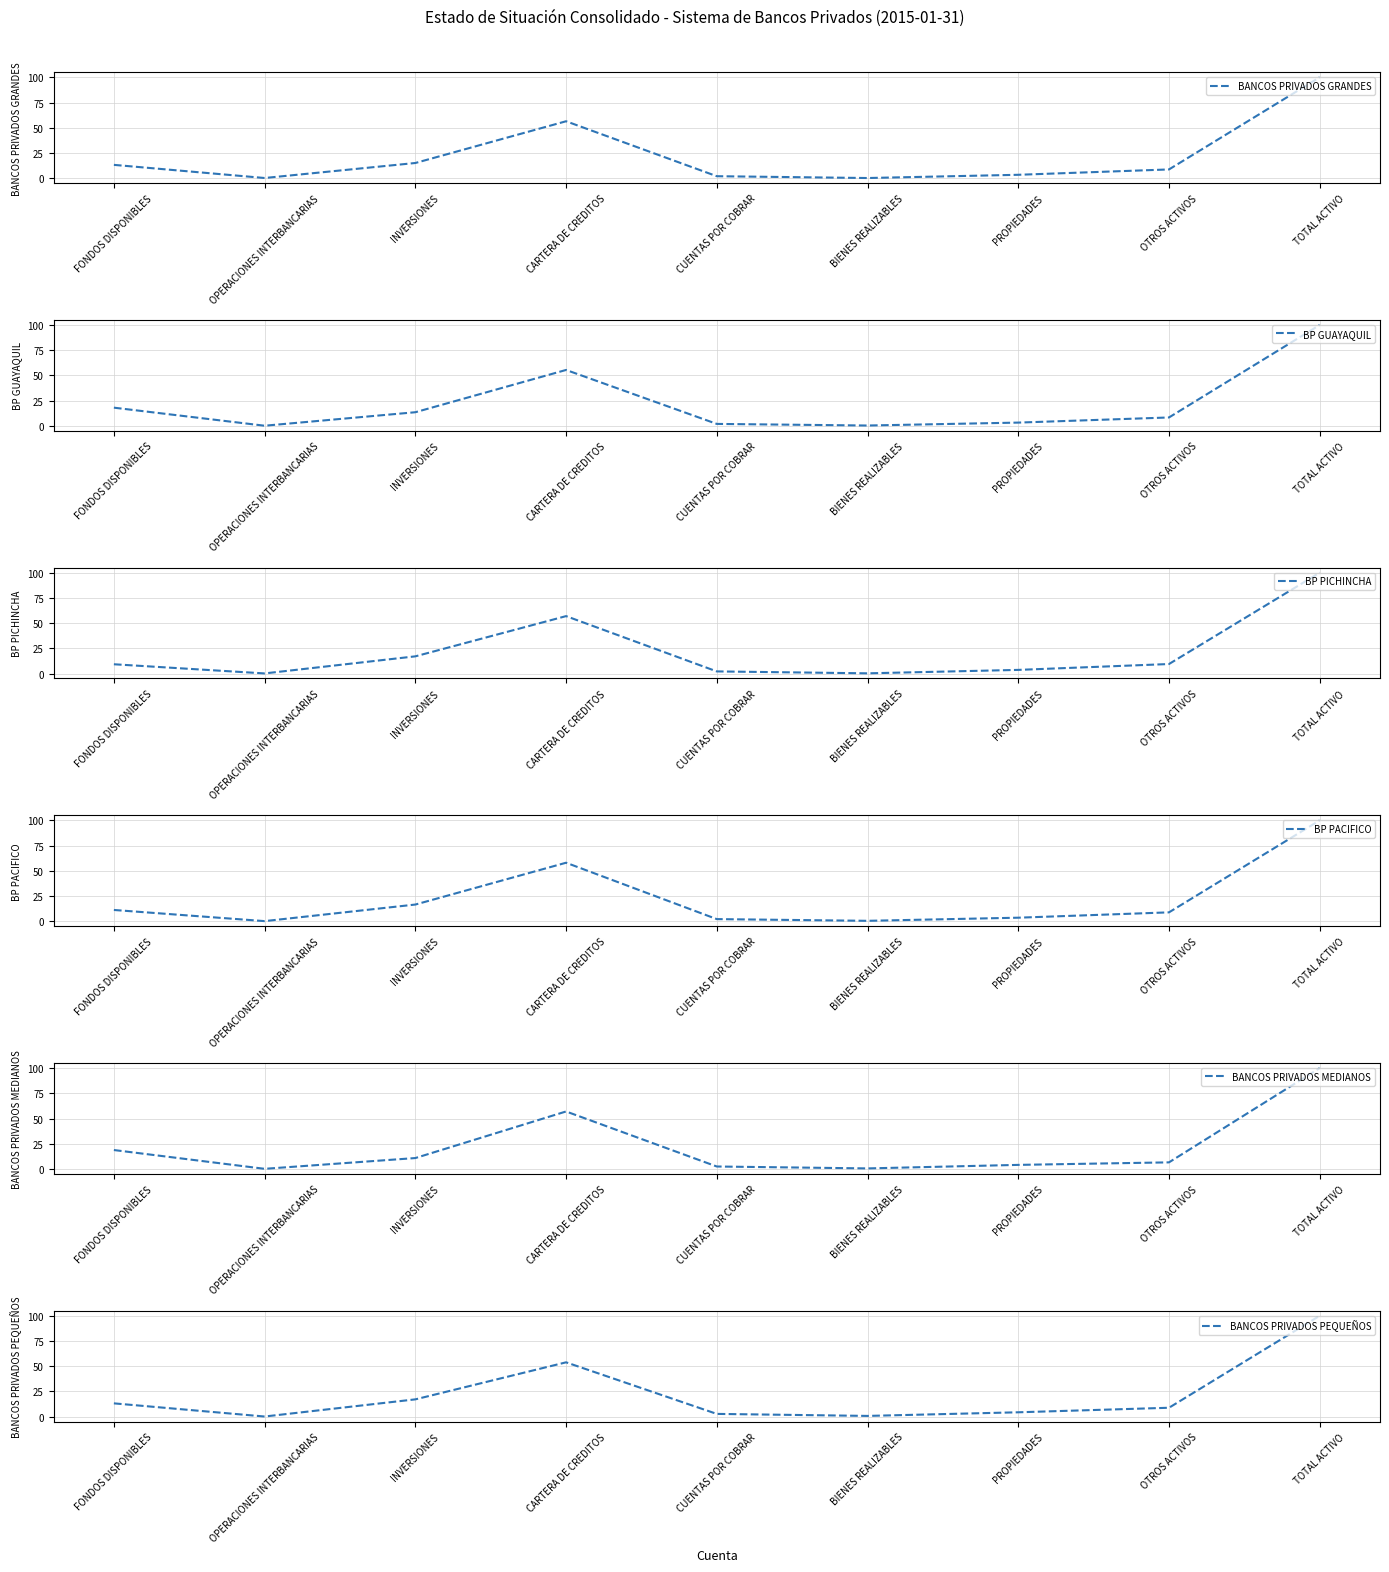

How many values in the BANCOS PRIVADOS PEQUEÑOS series exceed 8?

5